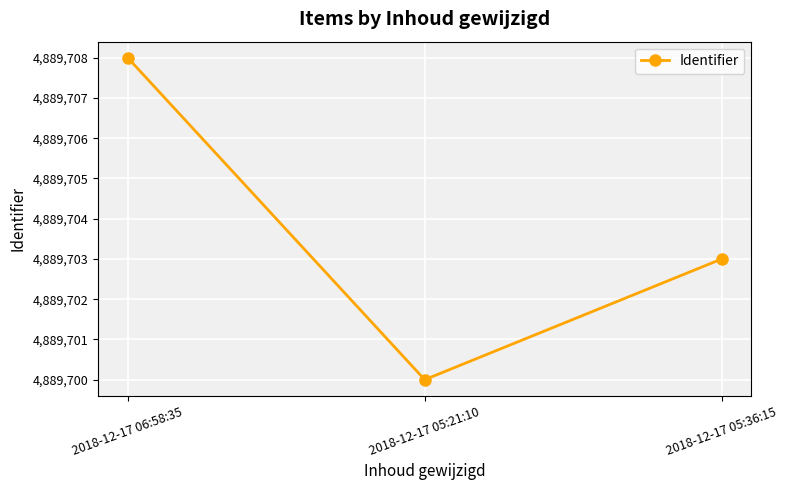

Approximately how many times larger is the value at 2018-12-17 06:58:35 compared to 2018-12-17 05:21:10?

1.0